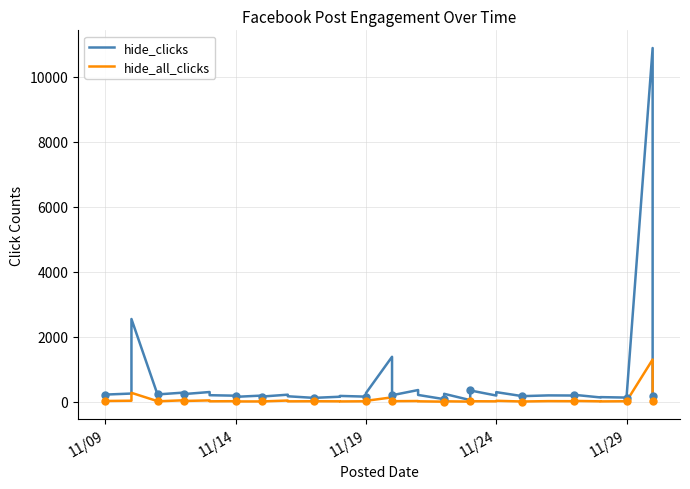

Which series reaches the maximum Y coordinate?

hide_clicks